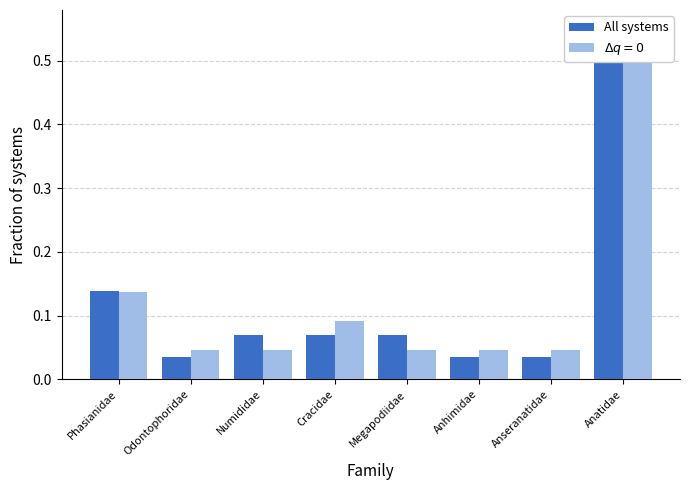

What is the change in value from Phasianidae to Anatidae?

+0.4